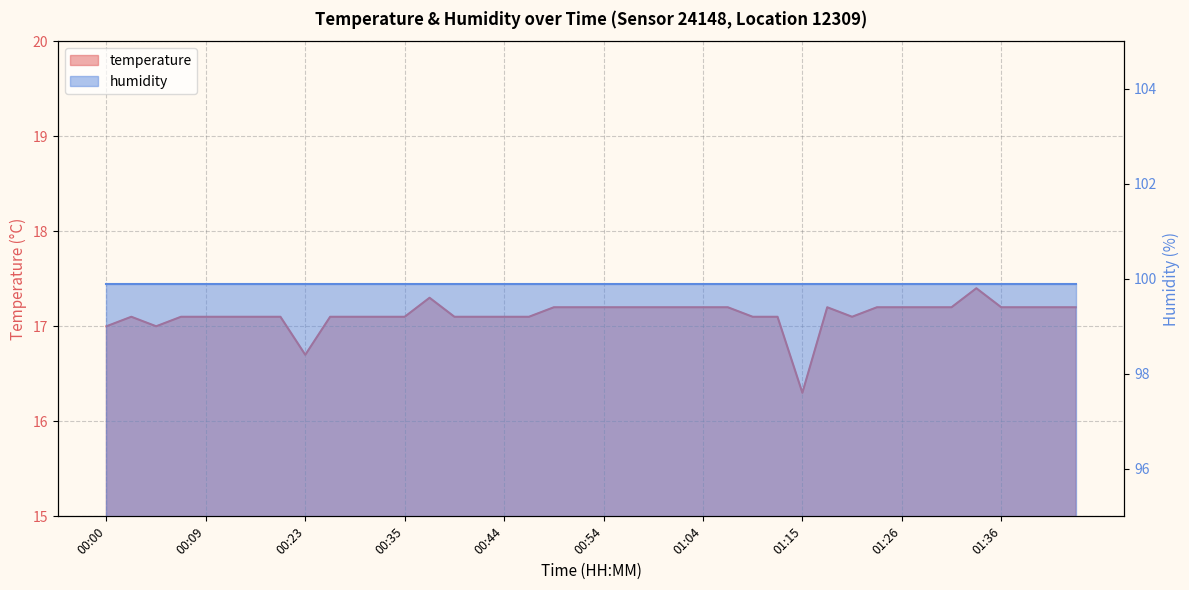

How many points are lower than both their immediate neighbors (excluding endpoints)?

4